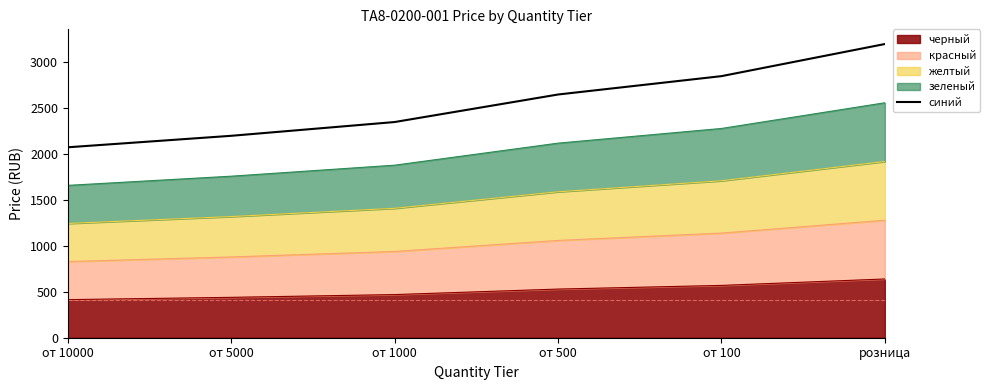

Rank the categories by value from highest to lowest.

розница, от 100, от 500, от 1000, от 5000, от 10000